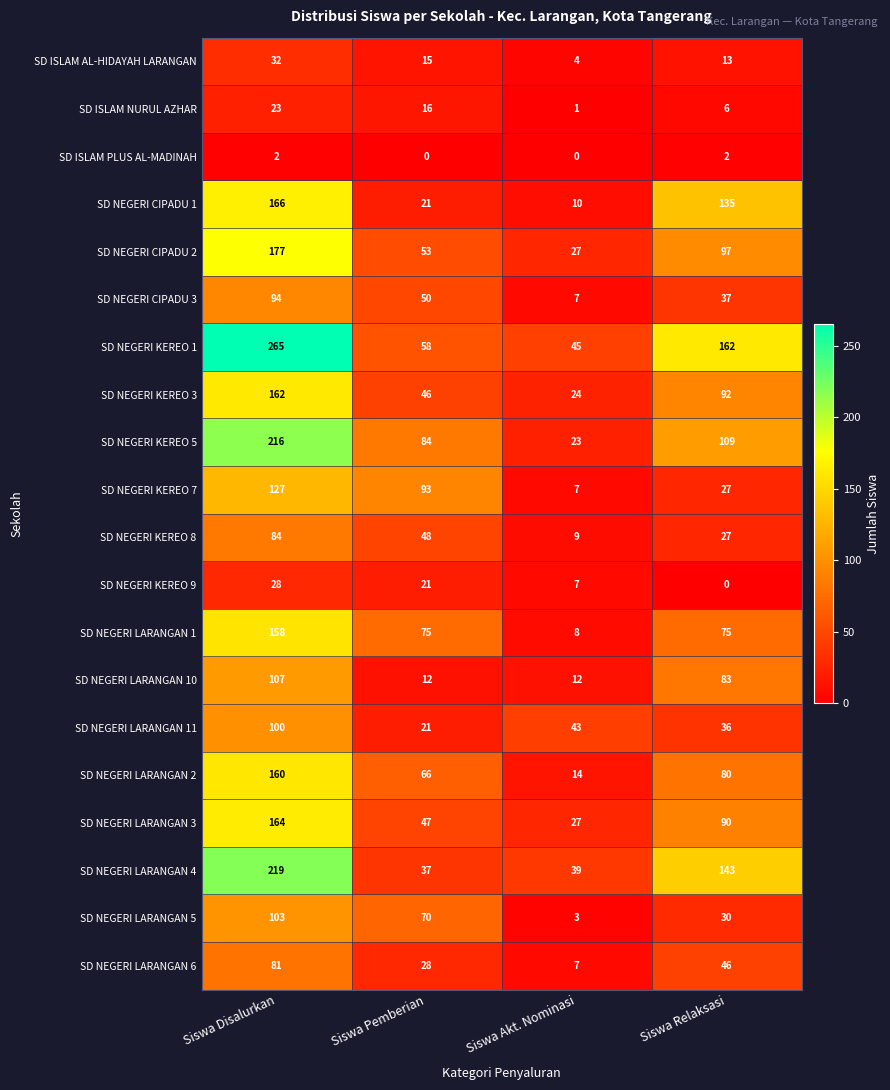

At which label does SD NEGERI KEREO 8 first exceed 48?

Siswa Disalurkan